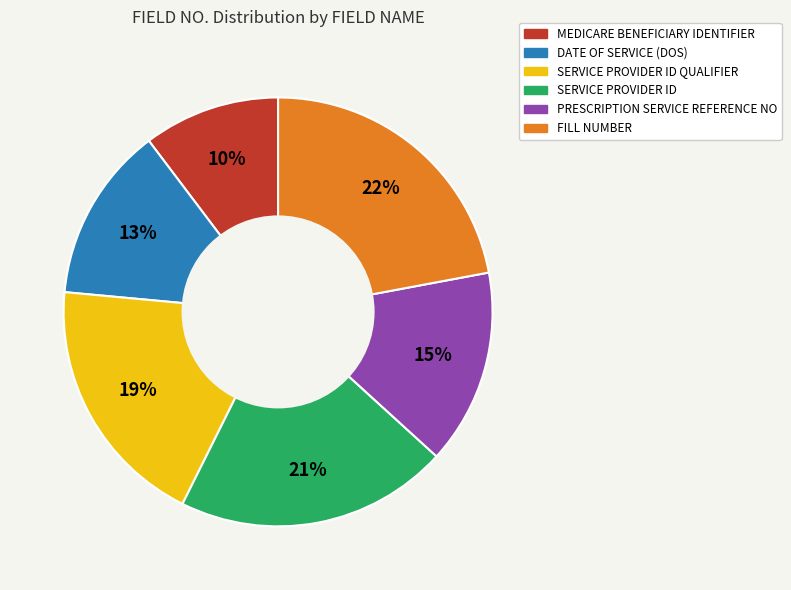

Does SERVICE PROVIDER ID account for over 50% of the chart?

No